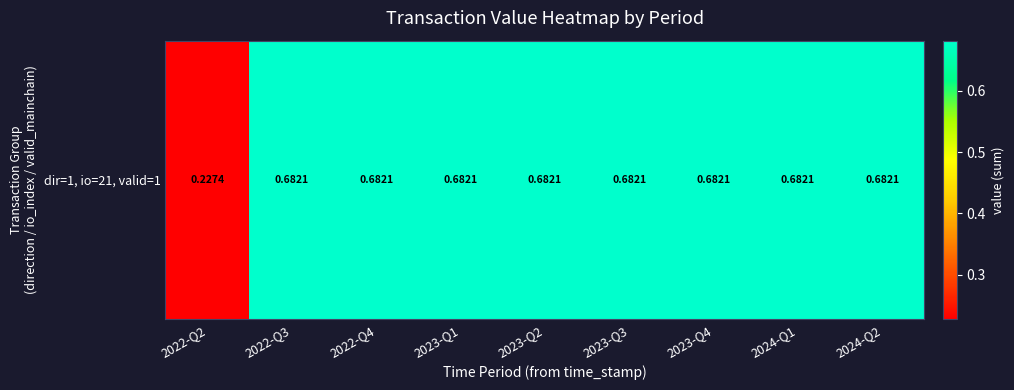

True or false: the data shows 0.7 at 2023-Q4.

True